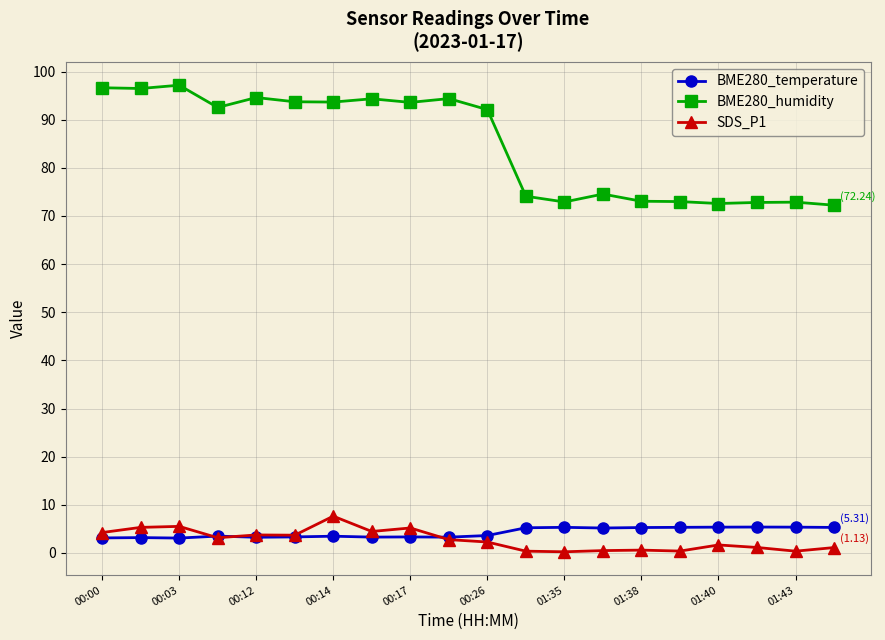

True or false: SDS_P1 has more than 2 interior local peaks.

True